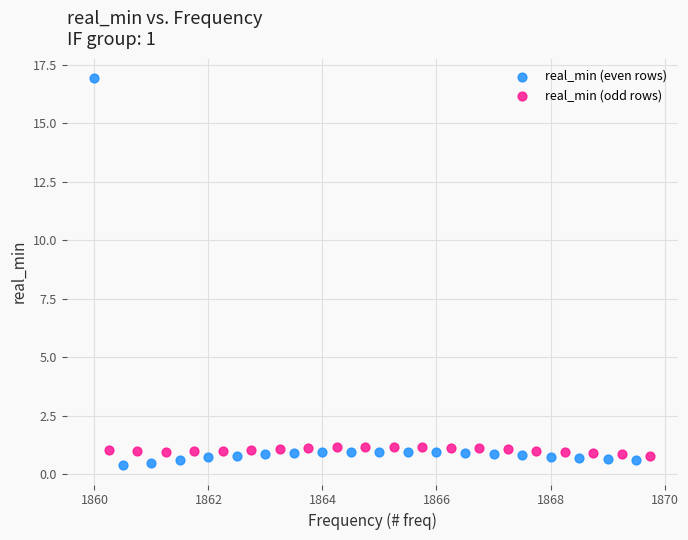

Which series has the widest spread of Y values?

real_min (even rows)